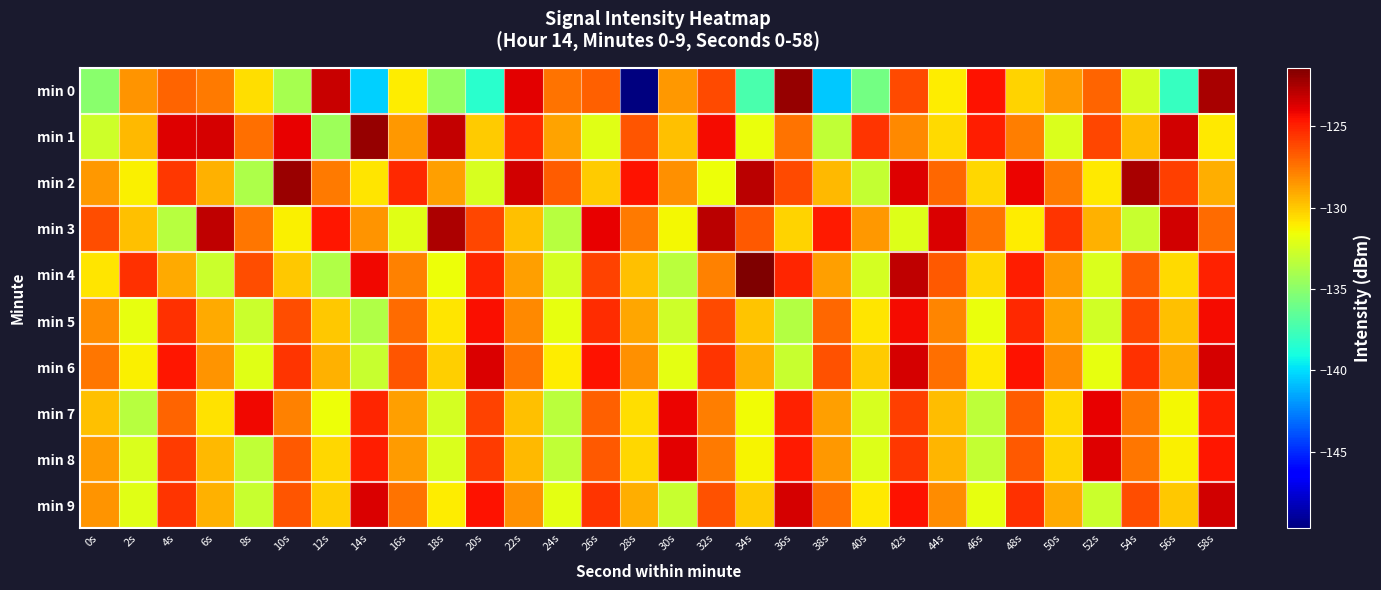

Rank the series at 16s from lowest to highest value.

min 3, min 0, min 7, min 8, min 1, min 4, min 9, min 5, min 6, min 2